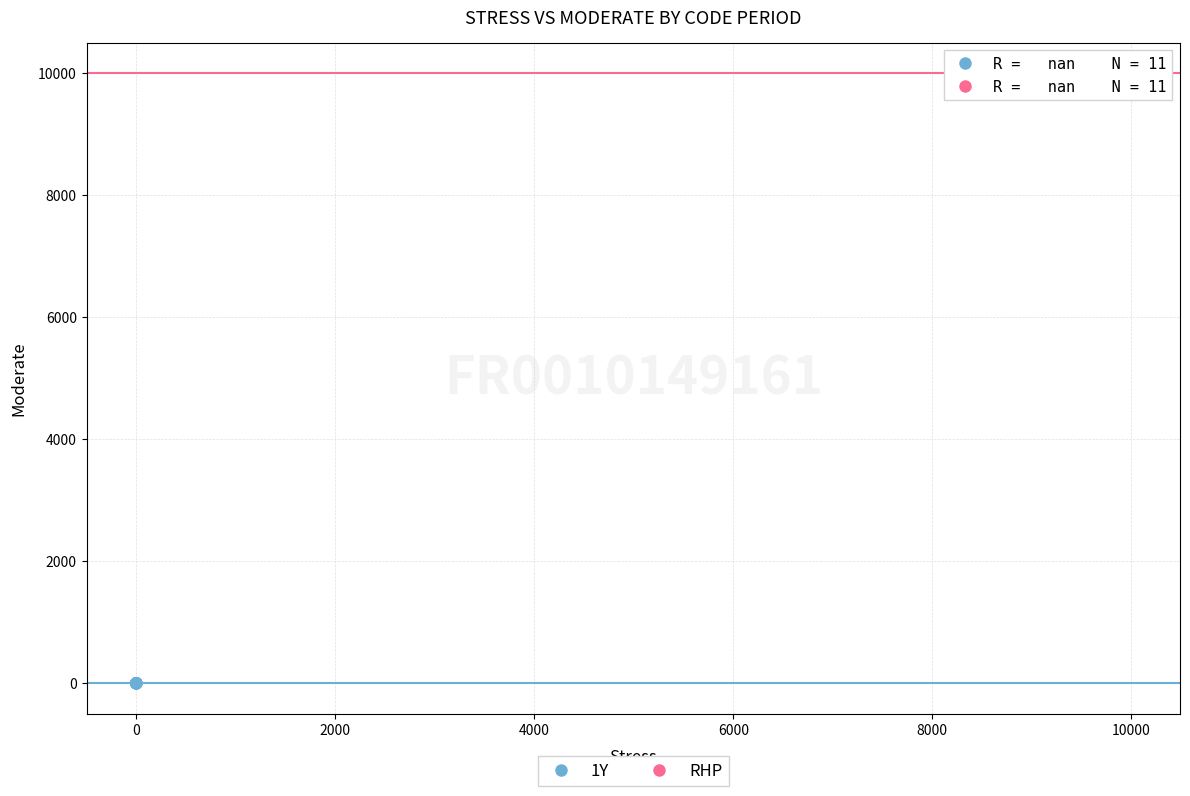

What are all the series names shown in the legend?

1Y, RHP